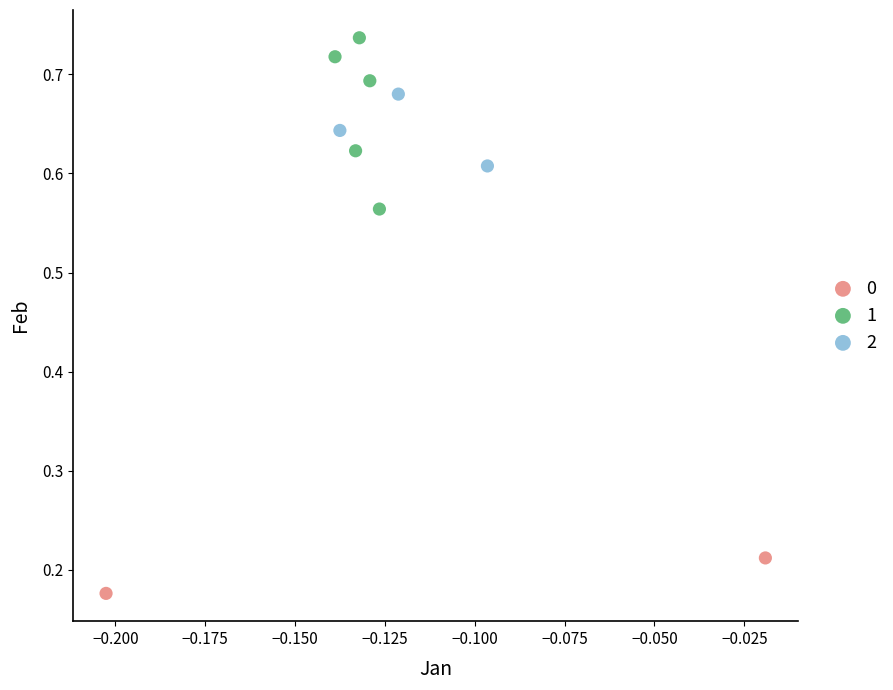

What are all the series names shown in the legend?

0, 1, 2